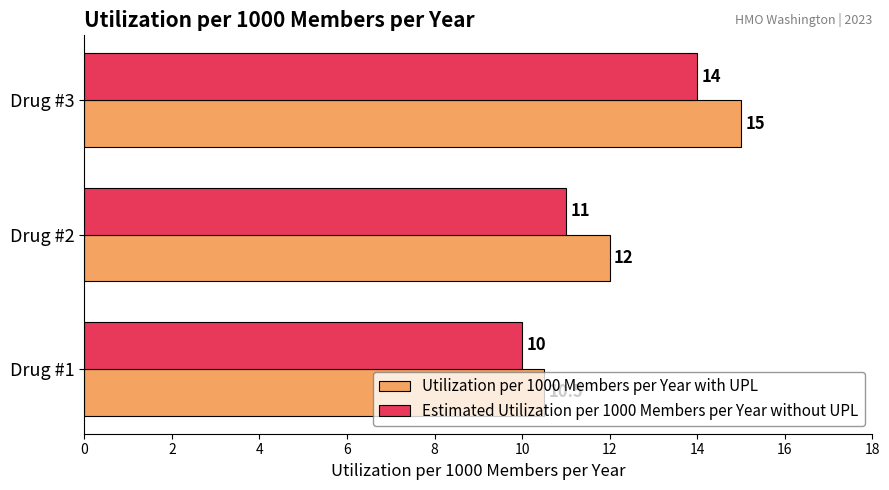

How many values in the Utilization per 1000 Members per Year with UPL series are below 12?

1